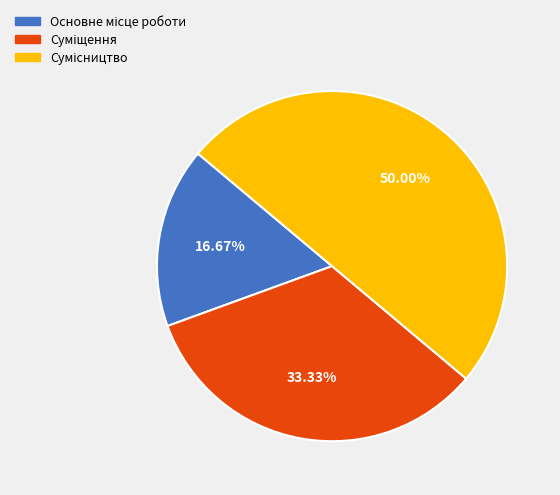

Combined, do Основне місце роботи and Суміщення account for over 50%?

No